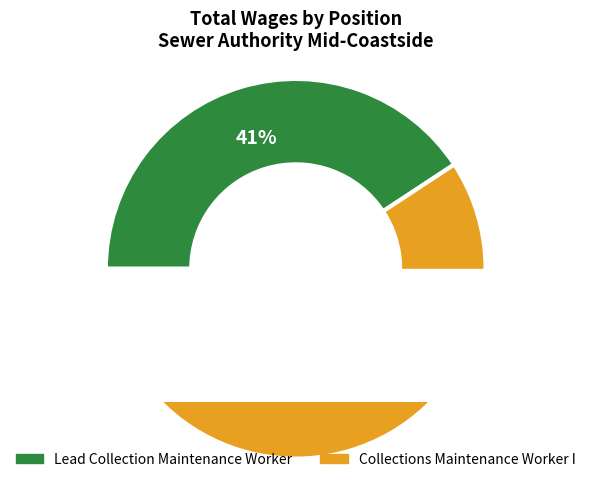

How many segments does this pie chart have?

2